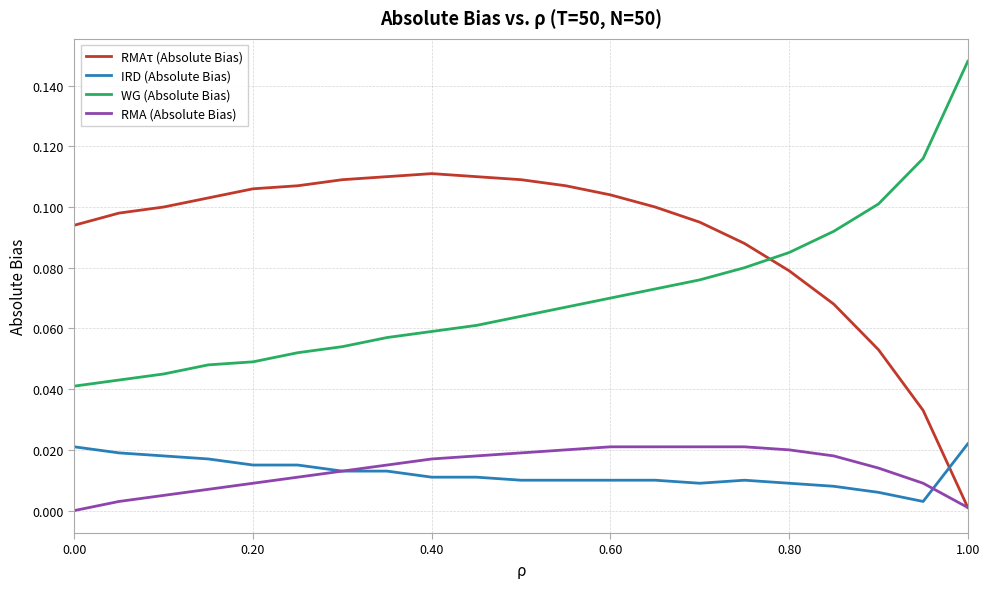

True or false: IRD (Absolute Bias) and WG (Absolute Bias) intersect in this chart.

False